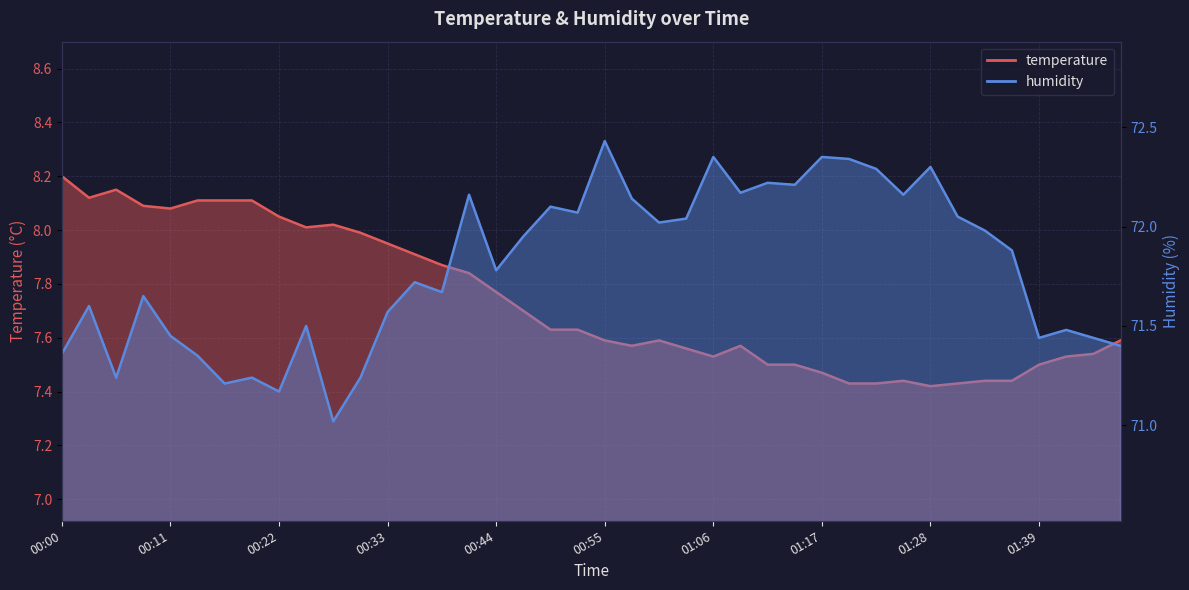

At which label does temperature reach its minimum?

01:28